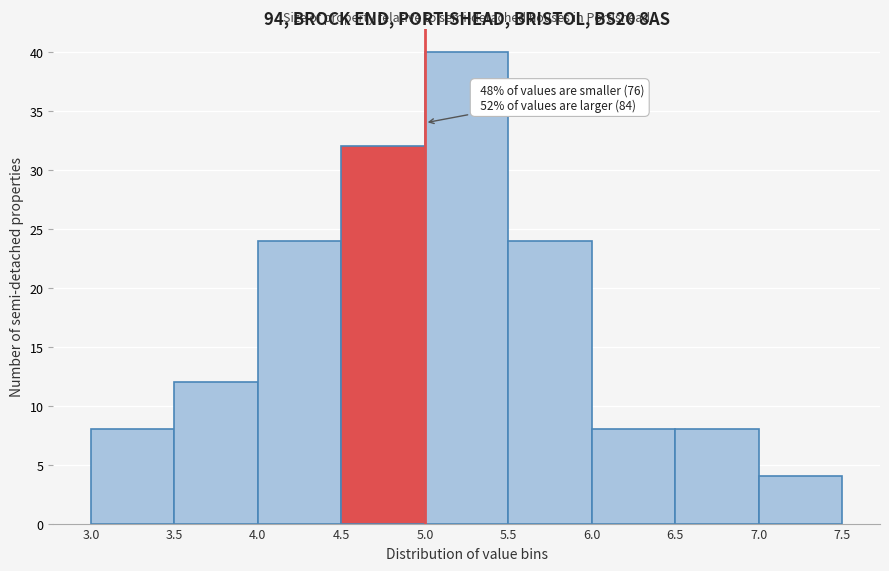

Over which range of the x-axis is the bar tallest?

5.0 to 5.5